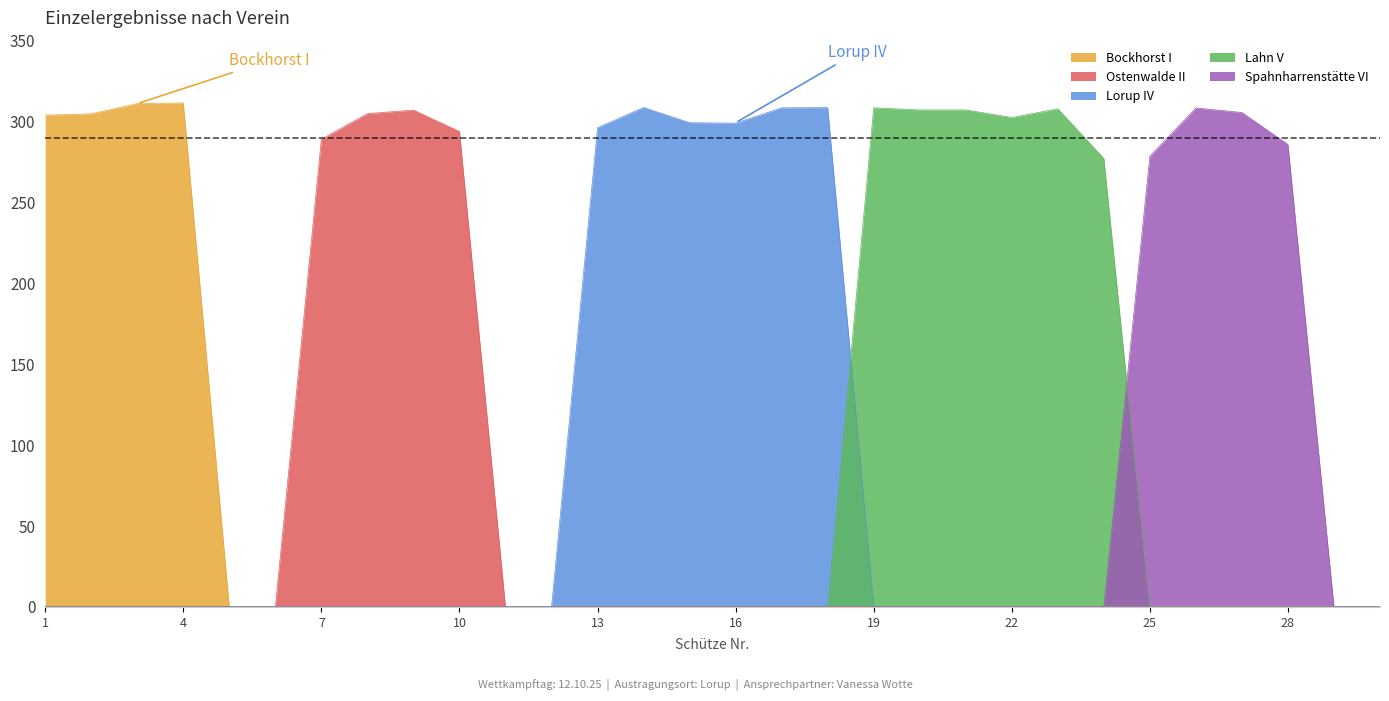

Between 28 and 5, which is larger?

28